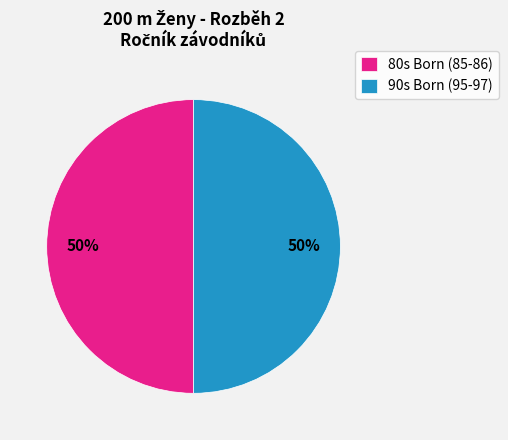

Do 80s Born (85-86) and 90s Born (95-97) together represent more than half of the pie?

Yes